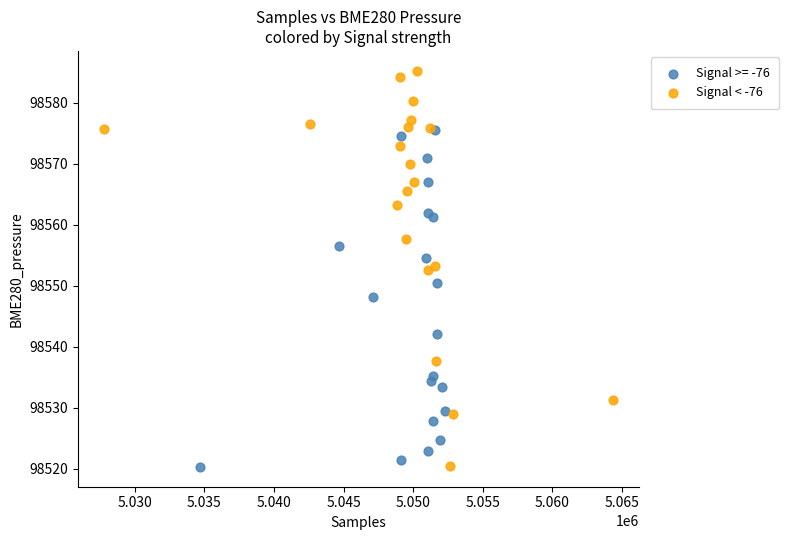

Which series reaches the maximum Y coordinate?

Signal < -76